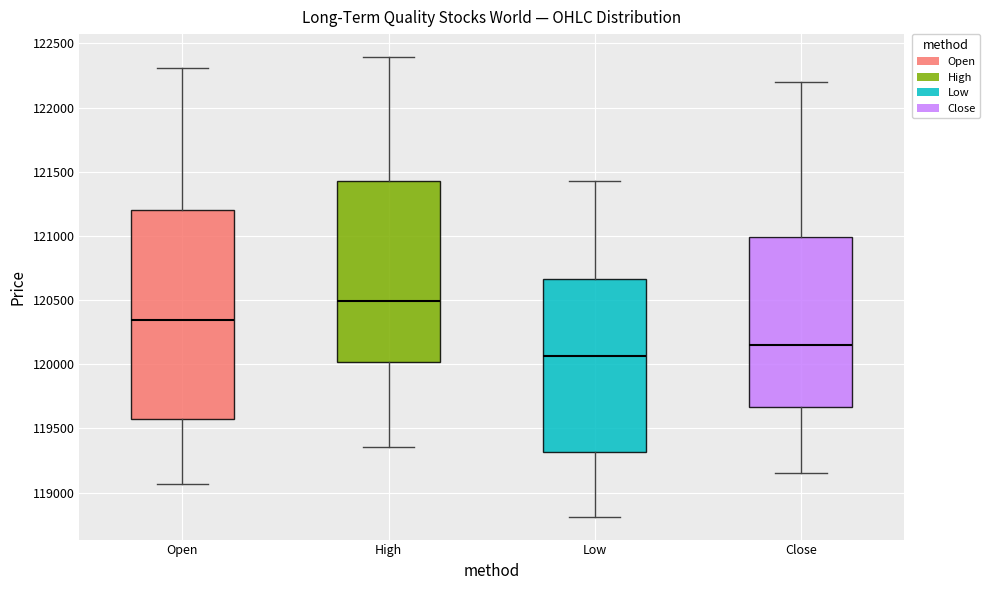

Where does the lower whisker of the box for Open end on the y-axis? The values are not printed on the chart, so give them approximately, as read against the axis.

119050